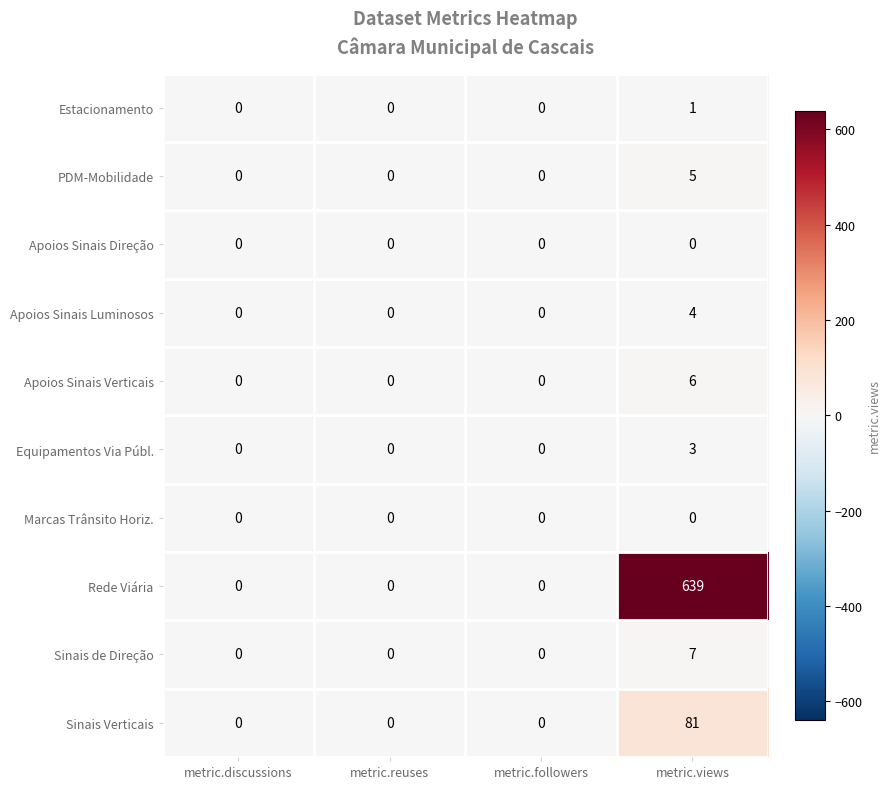

At how many categories does at least one series exceed 538?

1